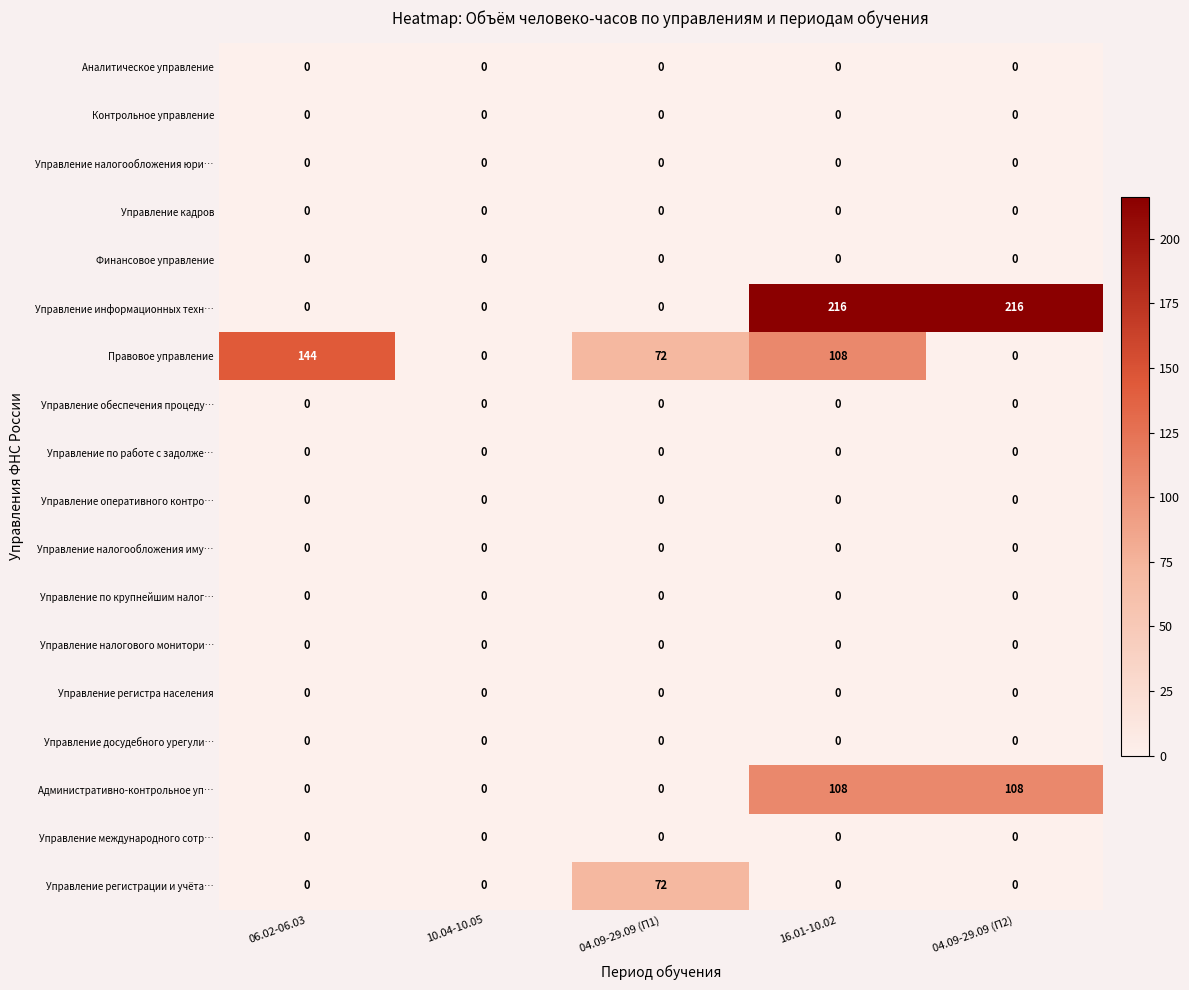

Which series has the widest spread of values?

Управление информационных техн…